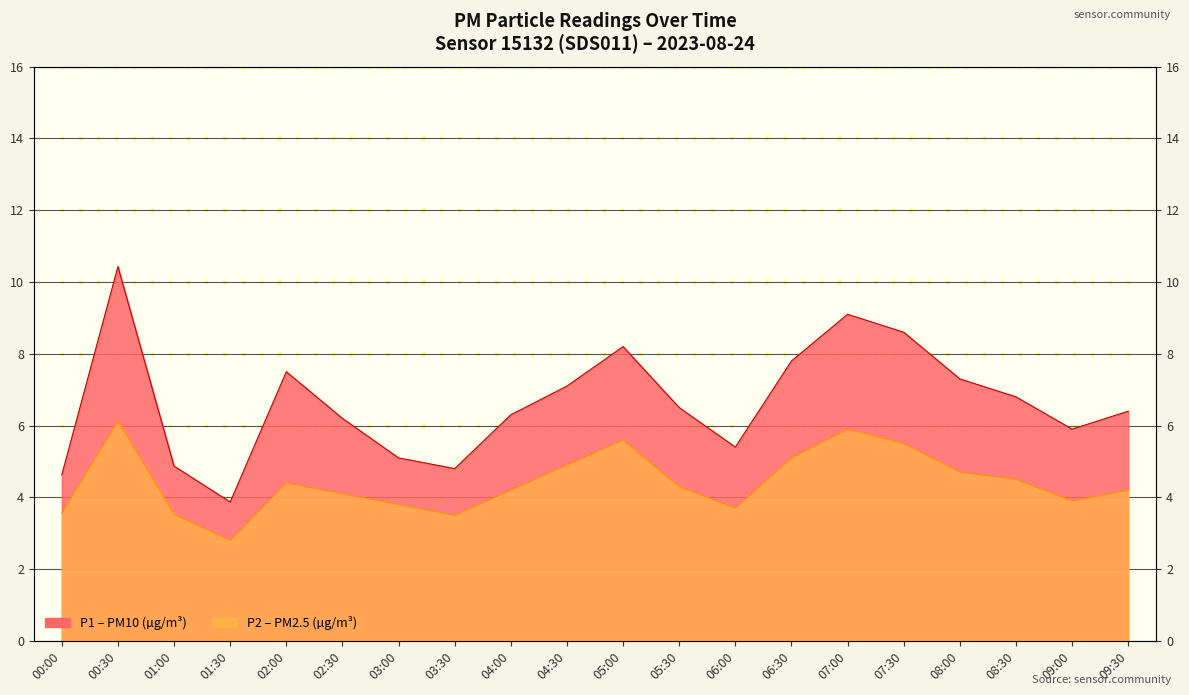

How many data points in P1 are above 6?

13